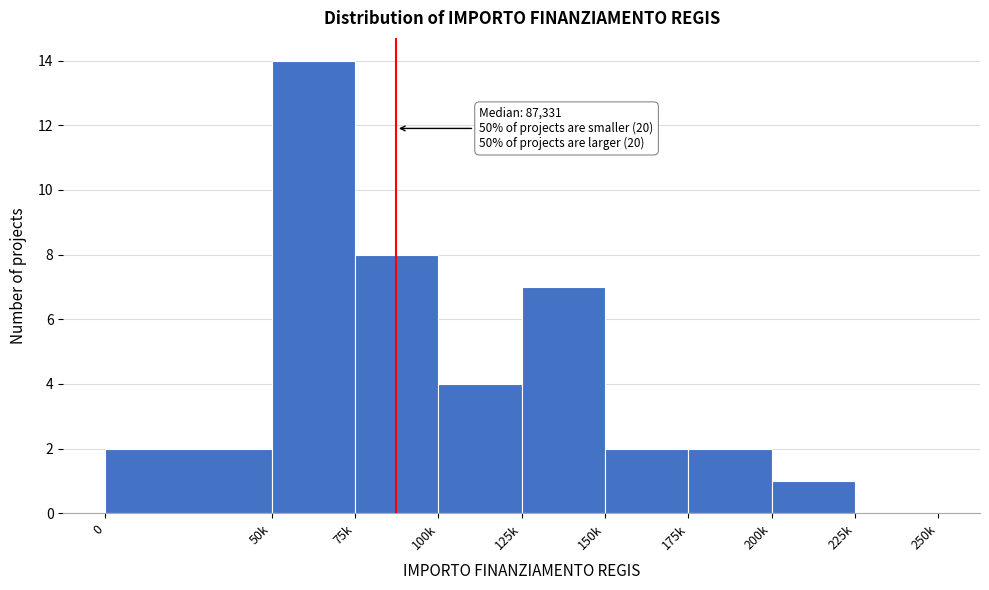

Reading right to left, what are all the values shown in this chart?

225k=0	200k=1	175k=2	150k=2	125k=7	100k=4	75k=8	50k=14	0=2